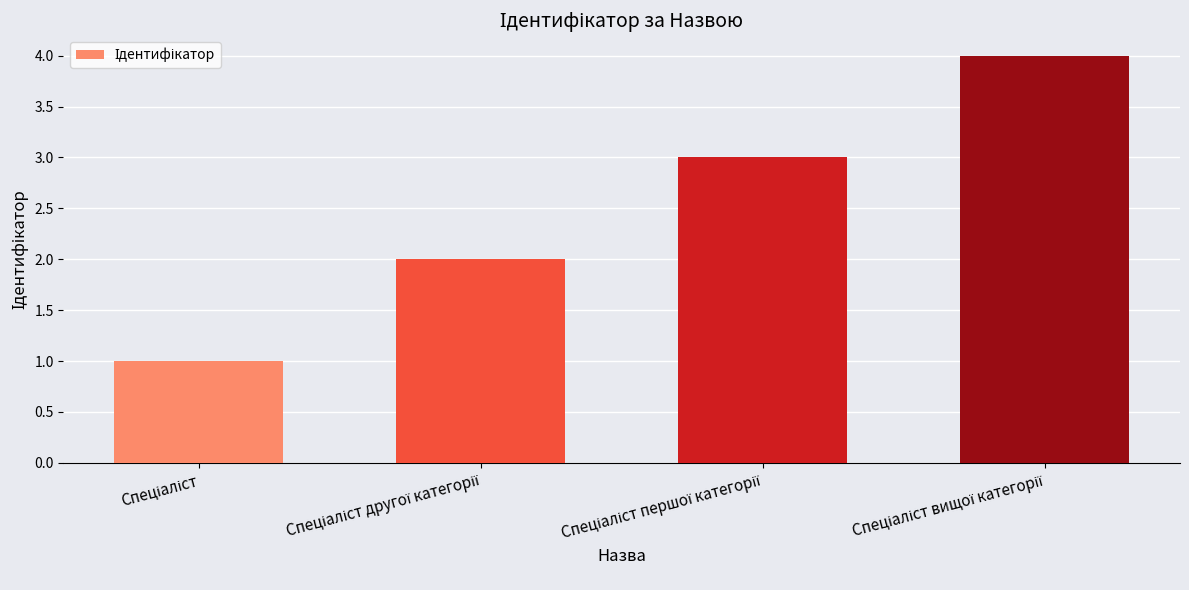

What is the maximum value shown in the chart?

4